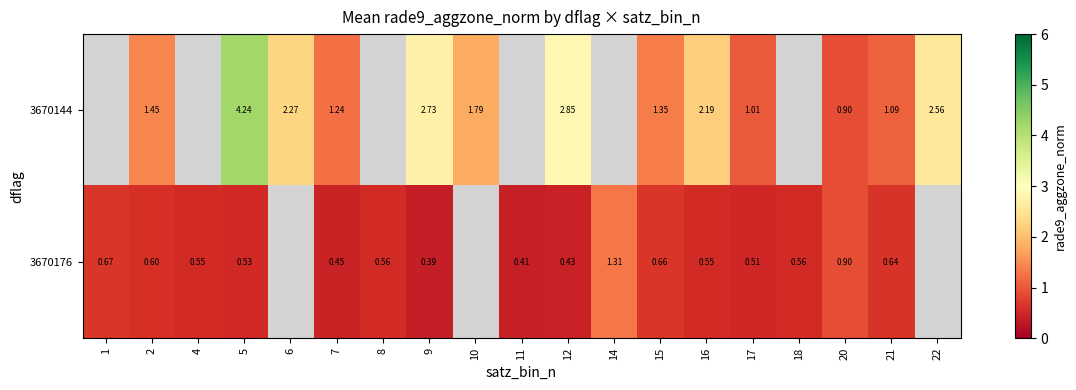

At which category is the sum across all series the highest?

5